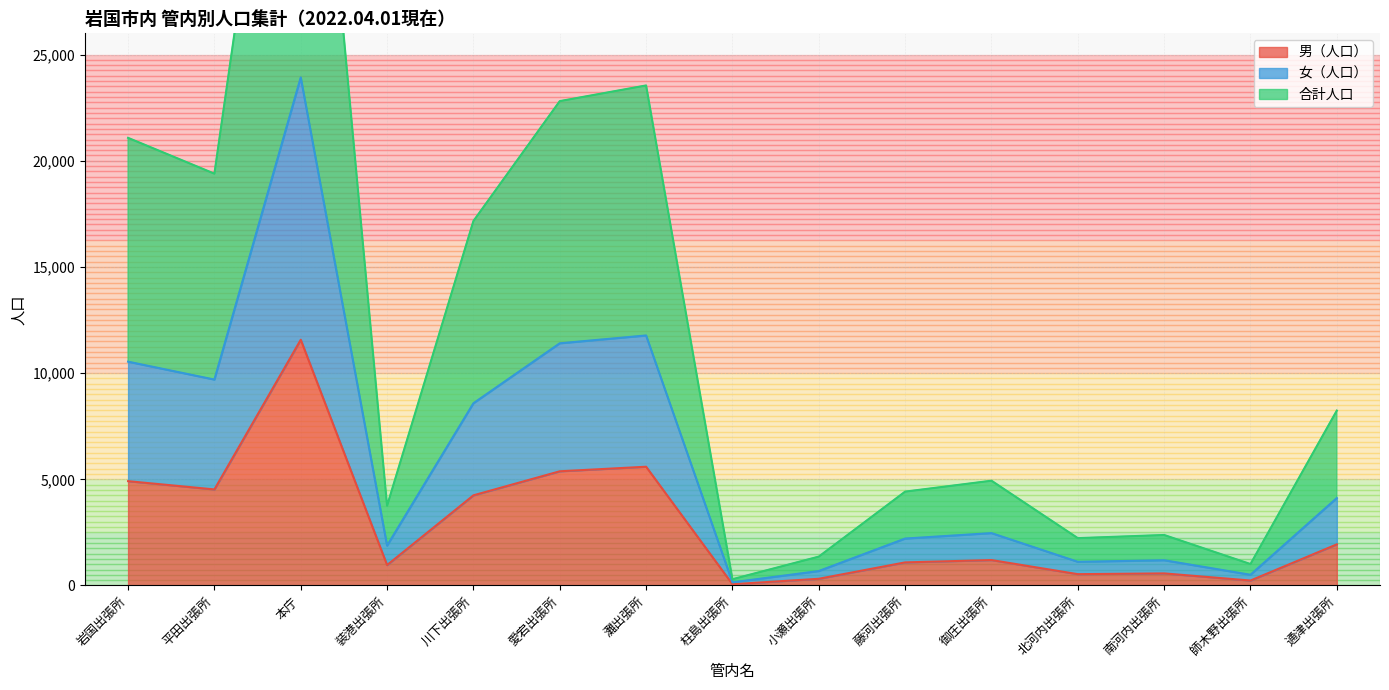

Which series has the largest range (max minus min)?

合計人口